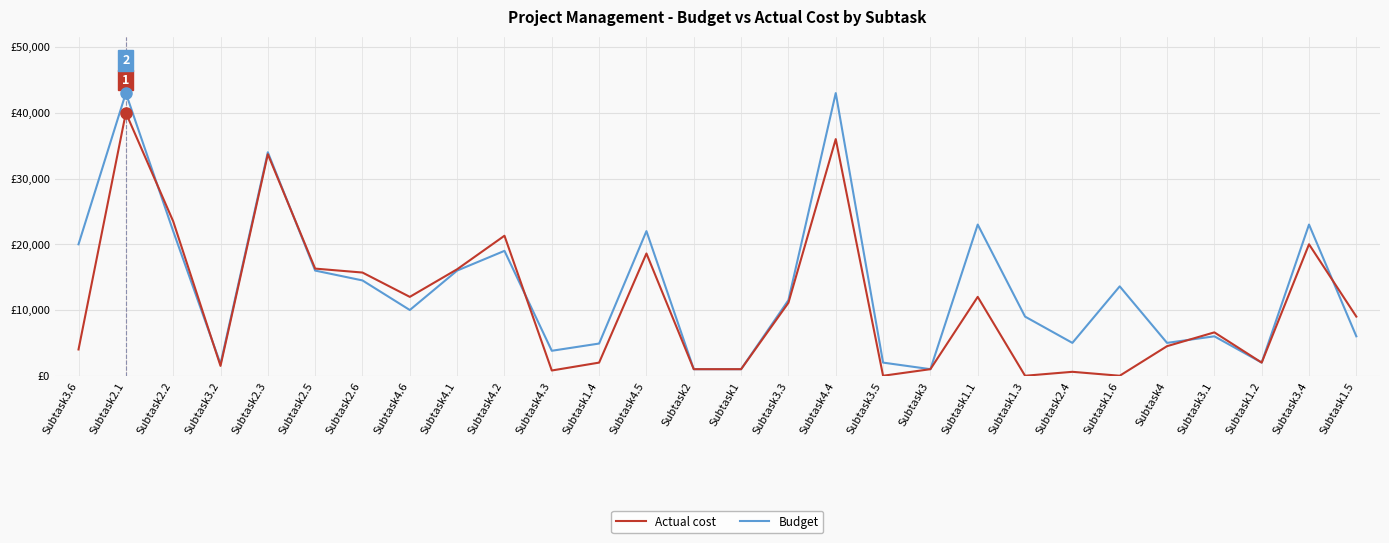

Which series has the largest total across all categories?

Budget